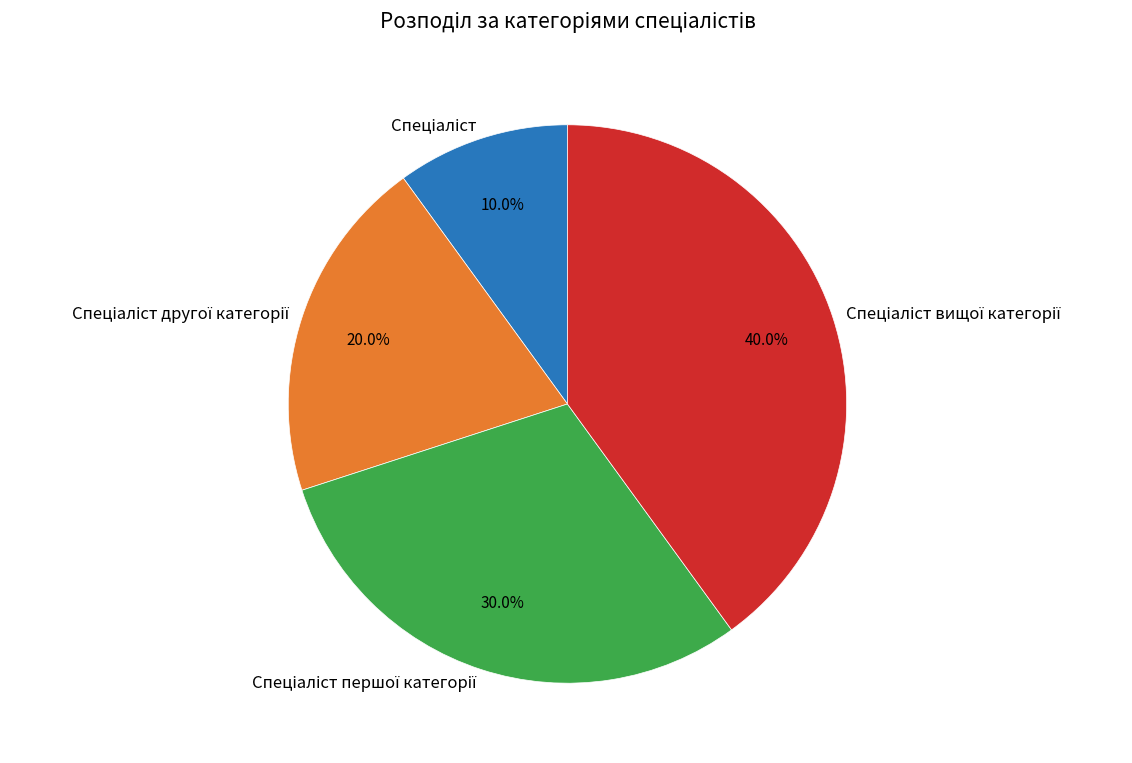

To the nearest percent, what is the difference between the largest and smallest slice percentages?

30%